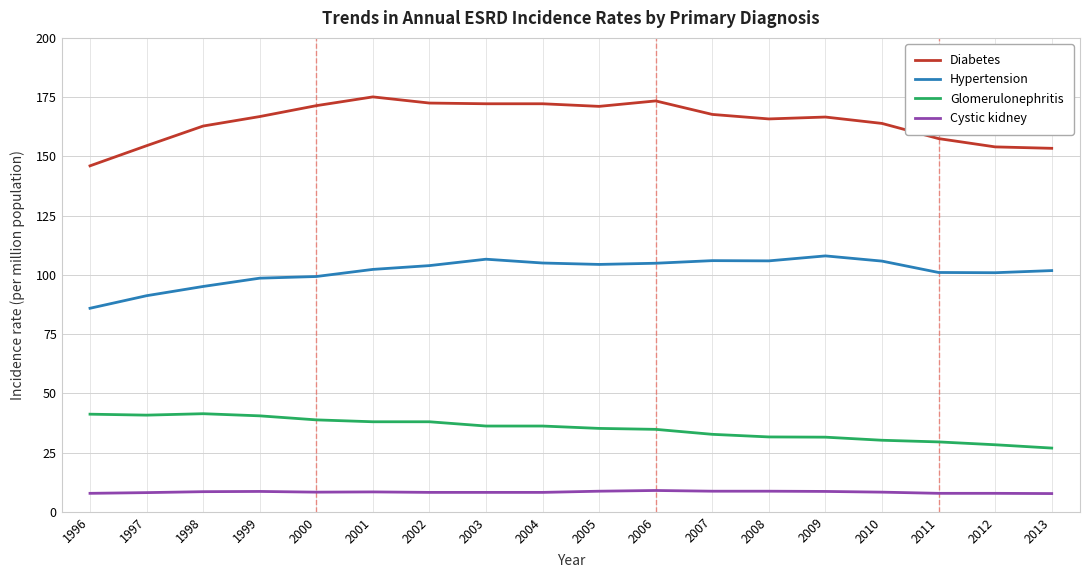

At how many categories does at least one series exceed 10?

18